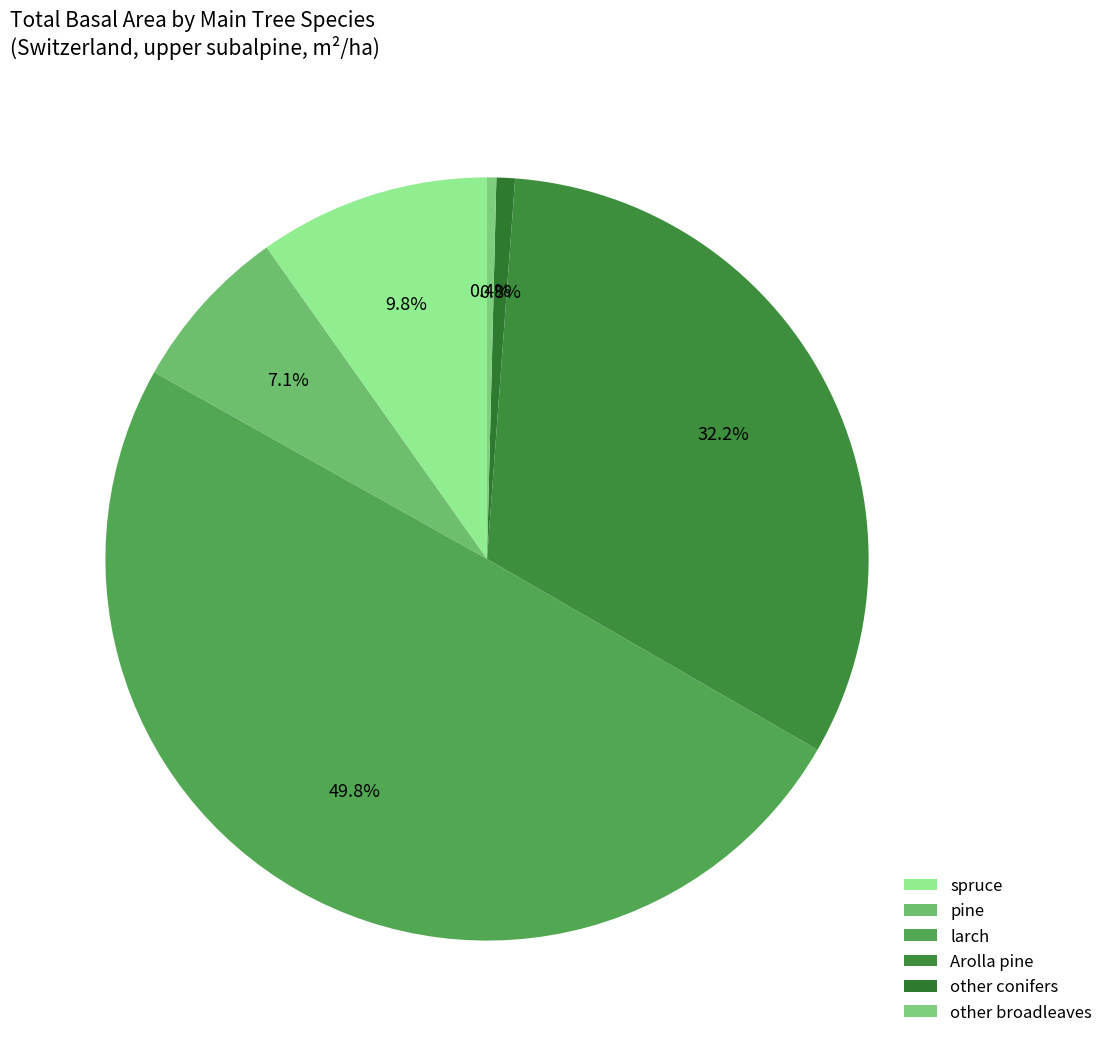

Is it true that pine is 19% of the pie?

False